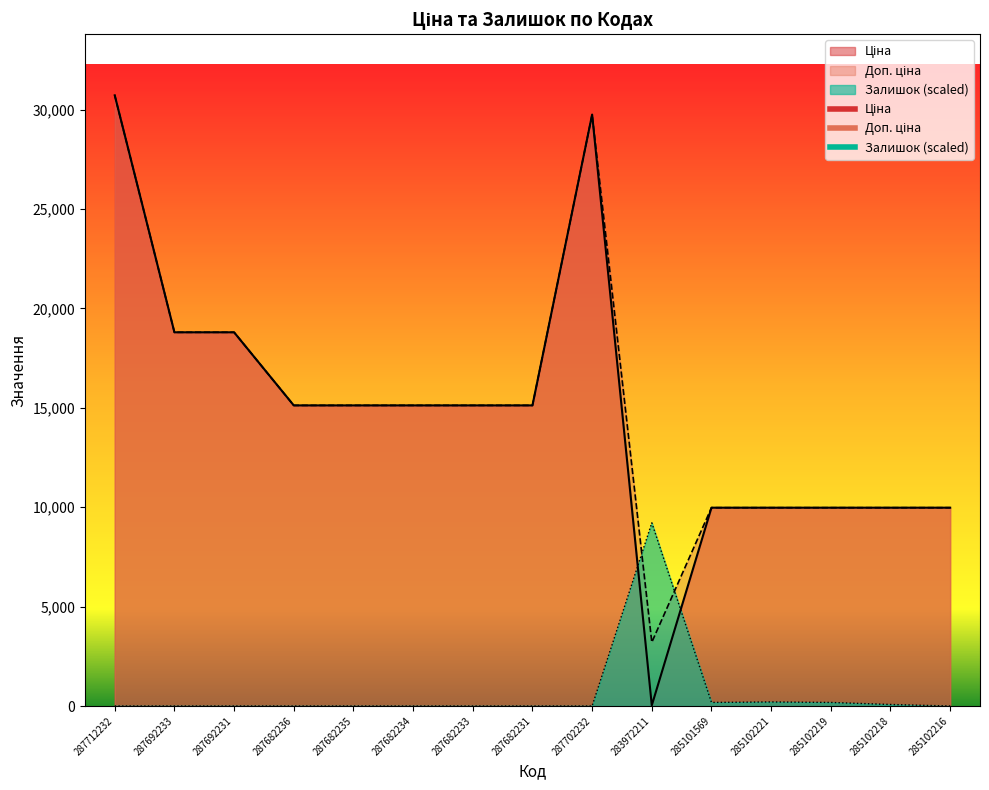

Count the number of categories in the chart.

15